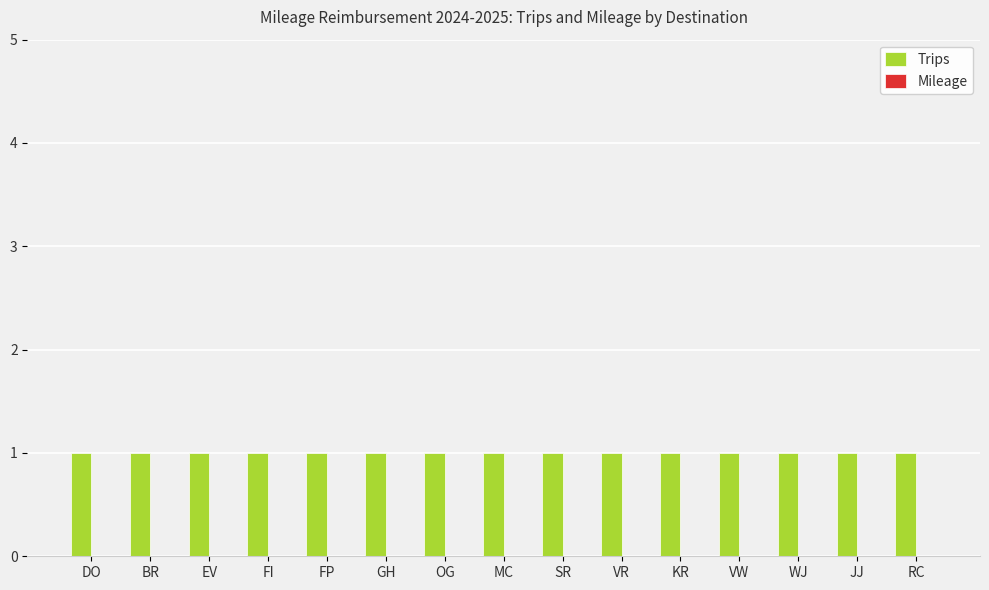

Reading left to right, what are all the values shown in this chart?

Trips: 1	1	1	1	1	1	1	1	1	1	1	1	1	1	1
Mileage: 0	0	0	0	0	0	0	0	0	0	0	0	0	0	0